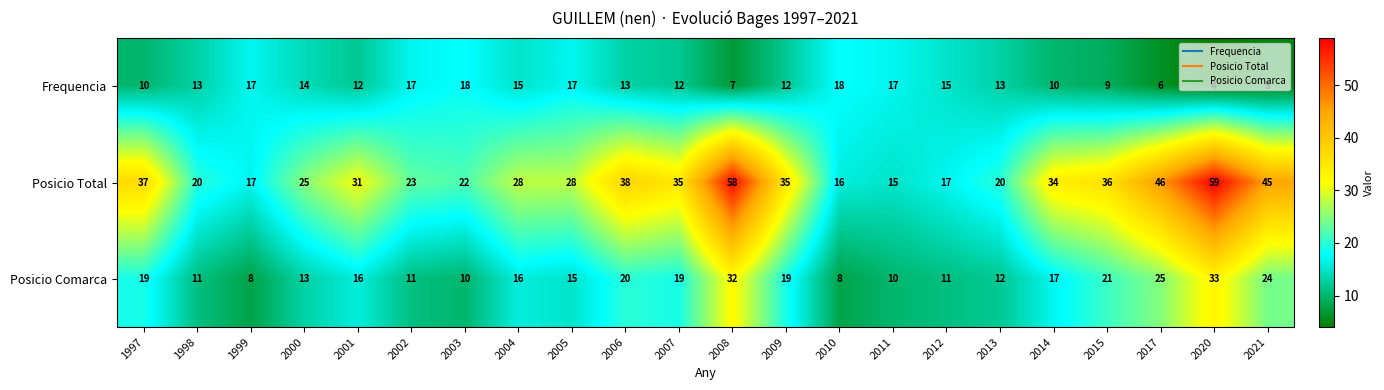

How many distinct data groups are displayed?

3